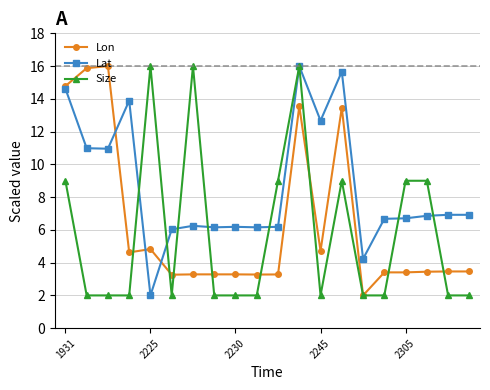

At how many categories does at least one series exceed 2?

20